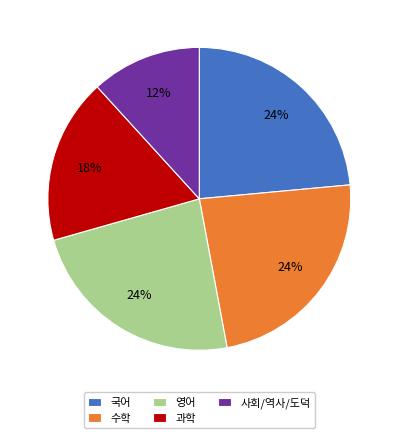

To the nearest percent, what percentage of the pie is 영어?

24%